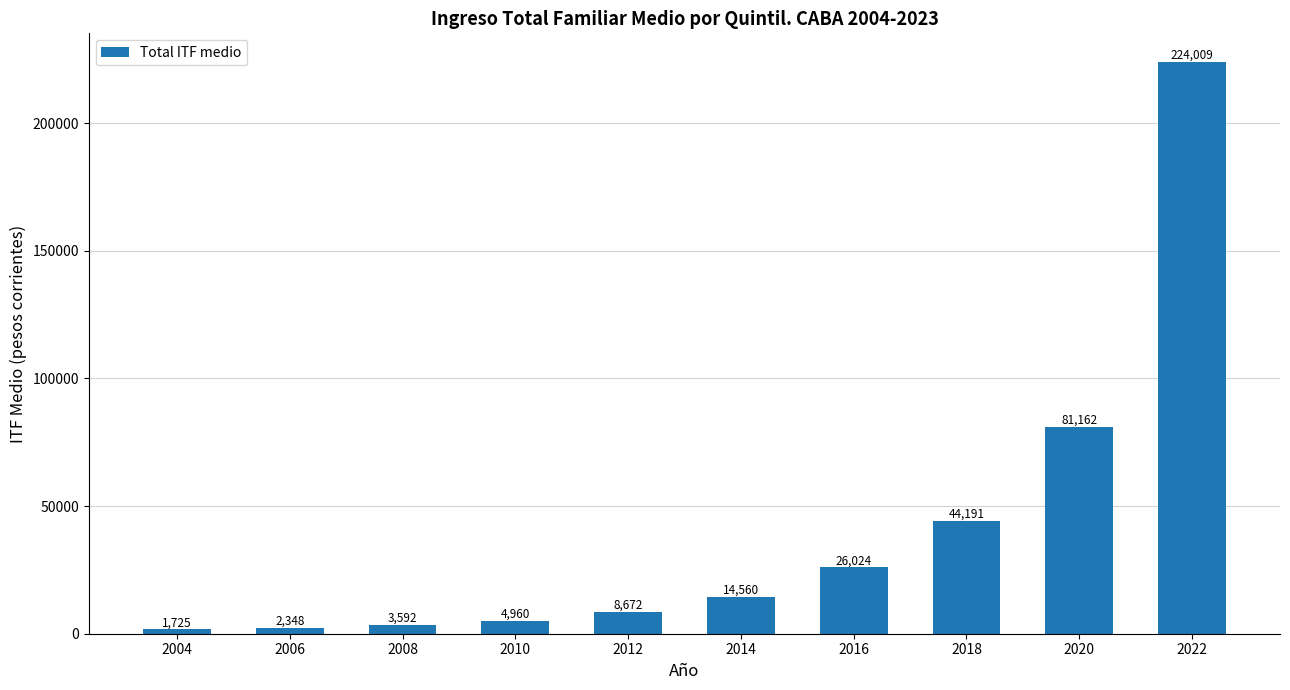

Rank the categories by value from highest to lowest.

2022, 2020, 2018, 2016, 2014, 2012, 2010, 2008, 2006, 2004